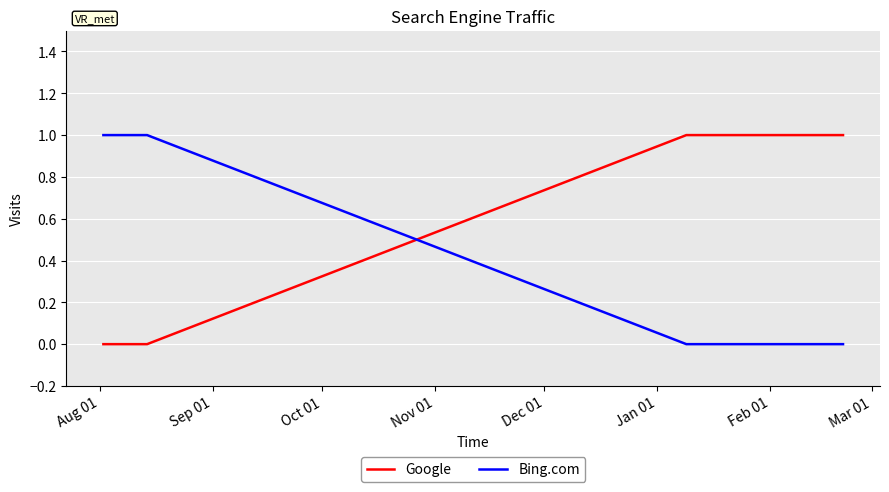

Rank the series by their average value, from highest to lowest.

Google, Bing.com